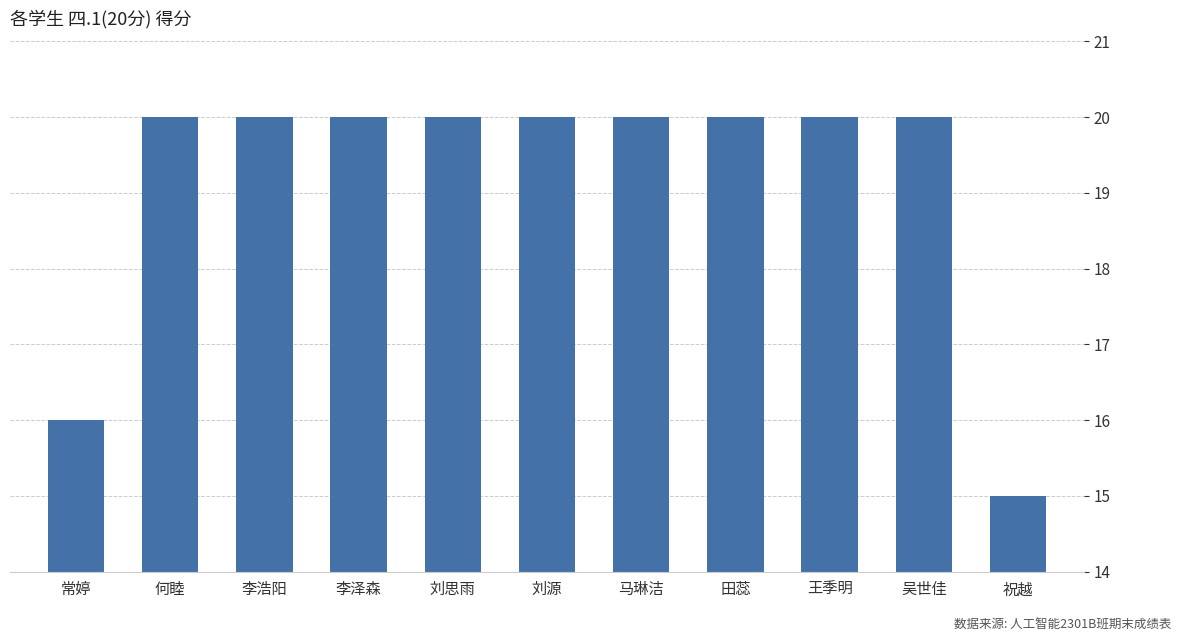

Reading right to left, transcribe all the data shown in this chart.

15	20	20	20	20	20	20	20	20	20	16